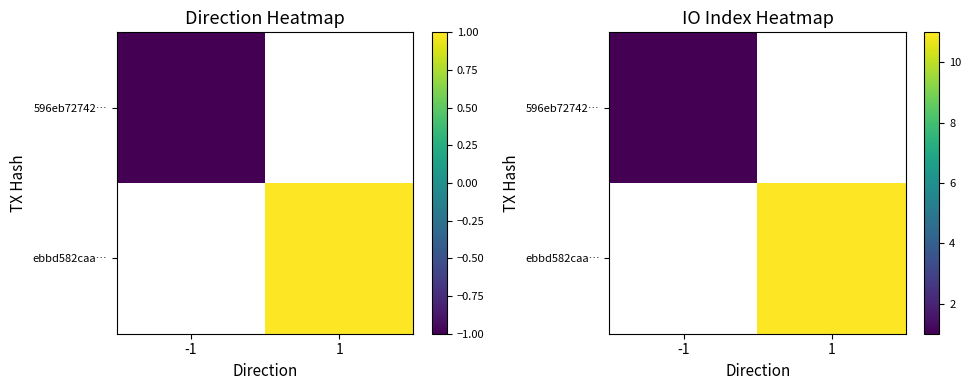

Which label corresponds to the largest value in the chart?

1